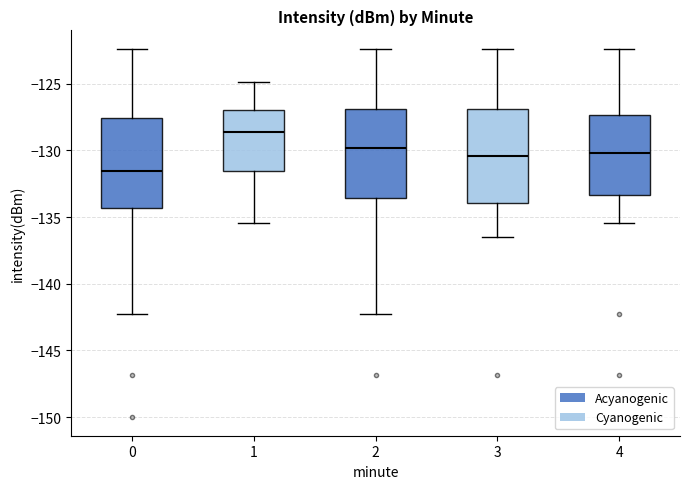

Reading left to right, read every box against the y-axis: the position of its median line, the range the box covers, and the ends of its whiskers. The values are not printed on the chart, so give them approximately, as read against the axis.

0: median -131.5, box -134.5 to -127.5, whiskers -142.5 to -122.5
1: median -128.5, box -131.5 to -127.0, whiskers -135.5 to -125.0
2: median -130.0, box -133.5 to -127.0, whiskers -142.5 to -122.5
3: median -130.5, box -134.0 to -127.0, whiskers -136.5 to -122.5
4: median -130.0, box -133.5 to -127.5, whiskers -135.5 to -122.5